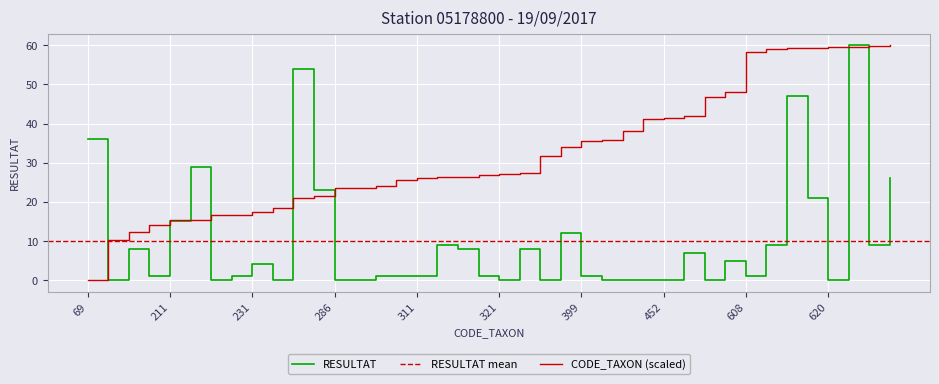

What is the difference between the highest and lowest values at 307?

24.7